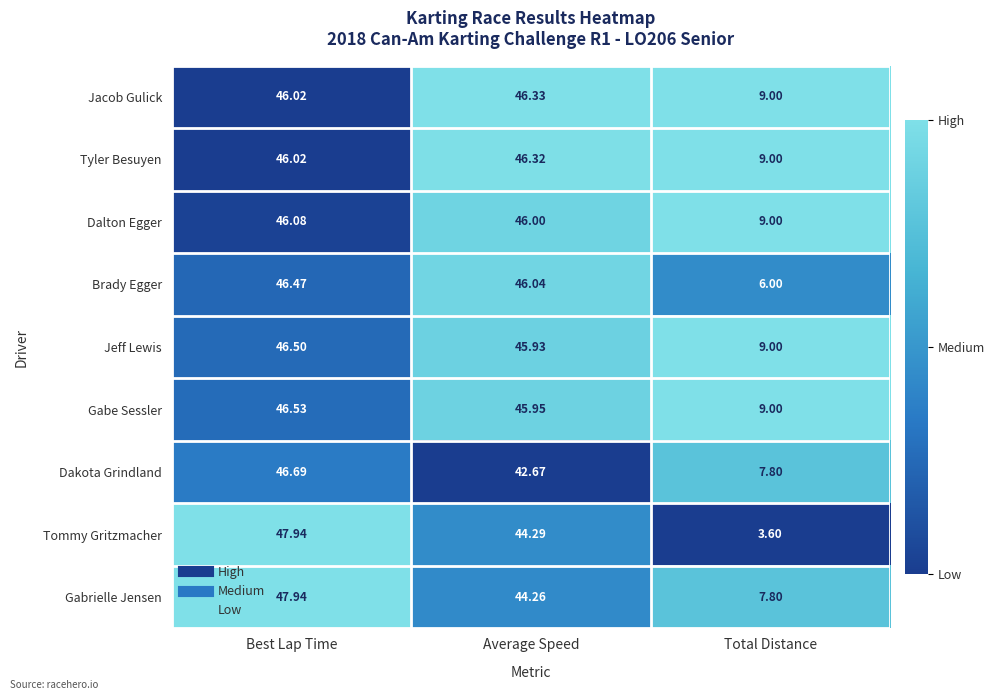

How many distinct data groups are displayed?

9